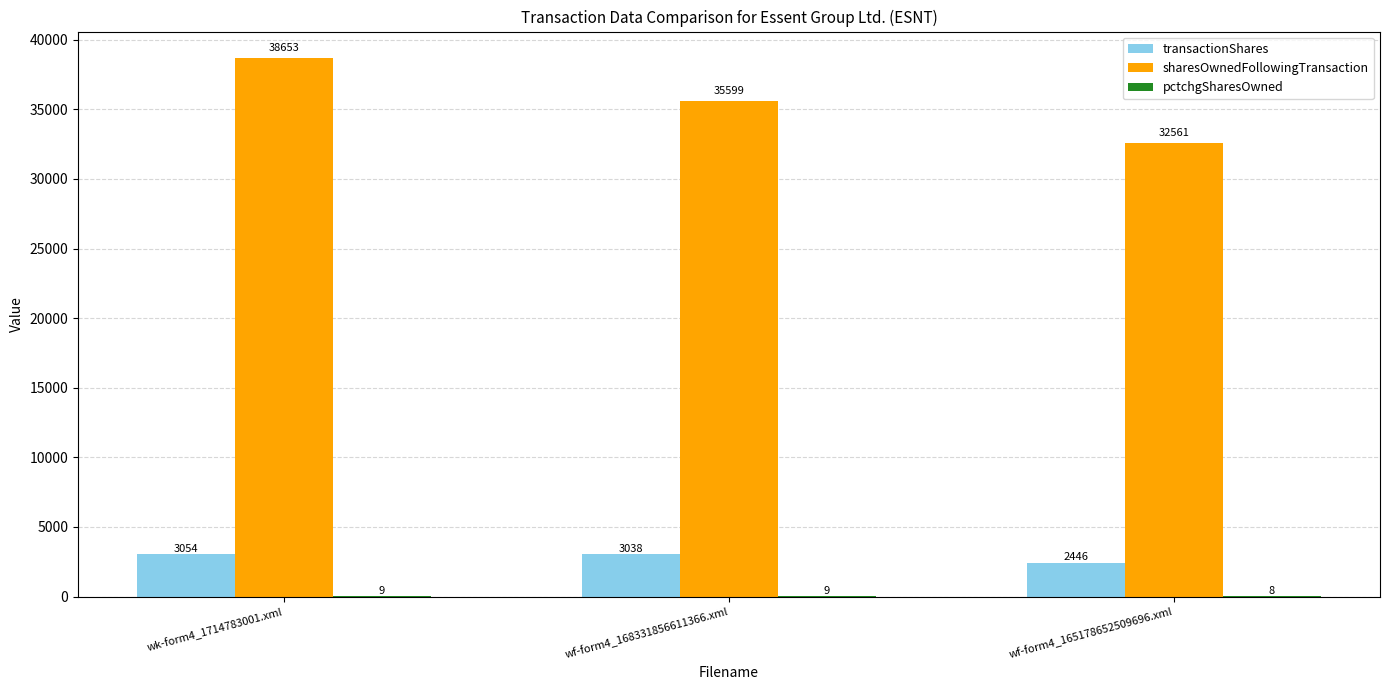

What value does the transactionShares series have at wk-form4_1714783001.xml, to the nearest 100?

3100